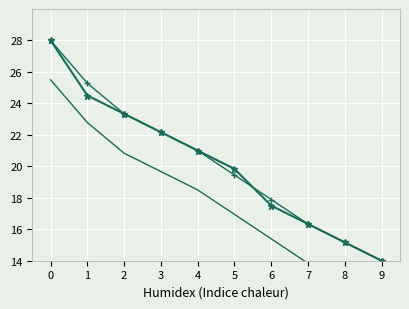

What is the minimum value for Identifier (lower)?

11.5